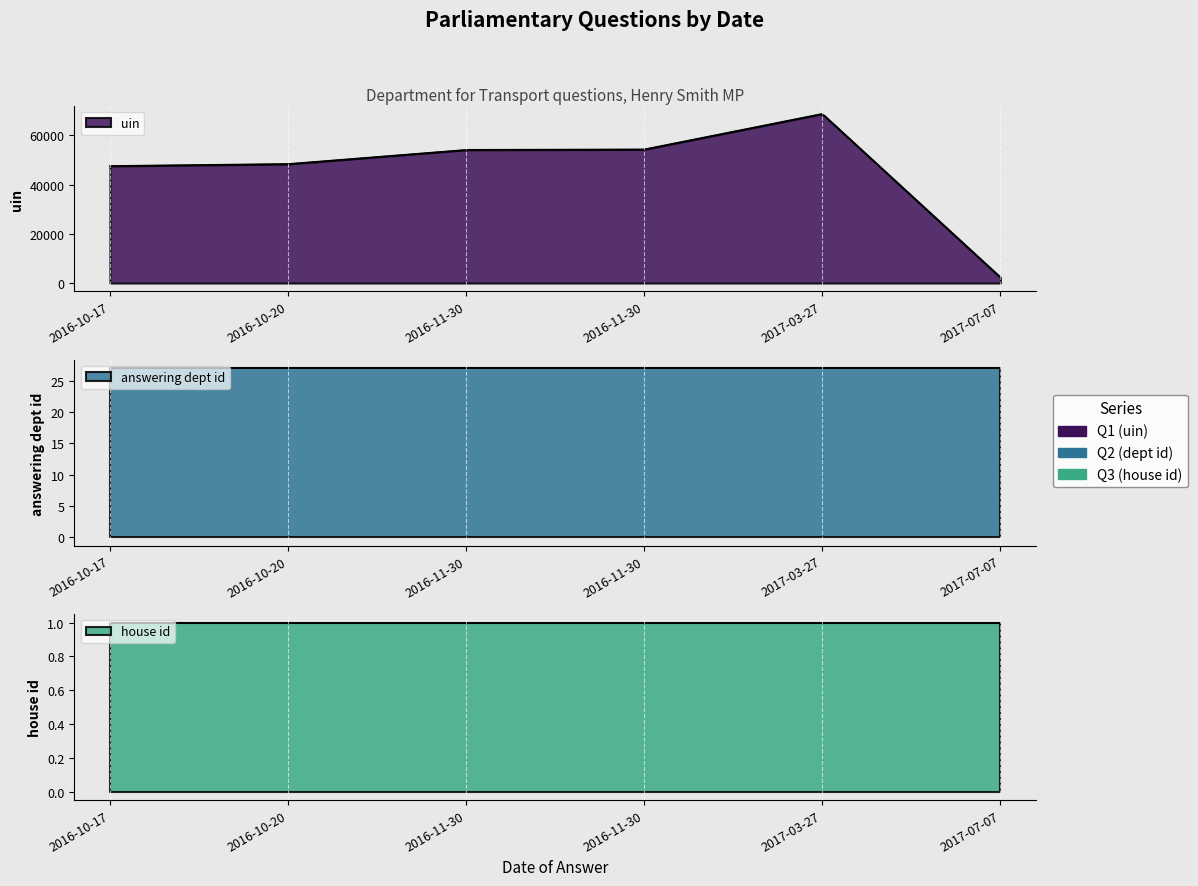

True or false: uin and house id intersect in this chart.

False